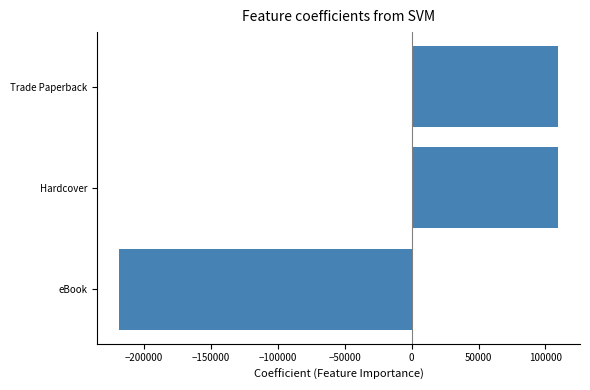

Approximately how many times larger is the value at Trade Paperback compared to Hardcover?

1.0